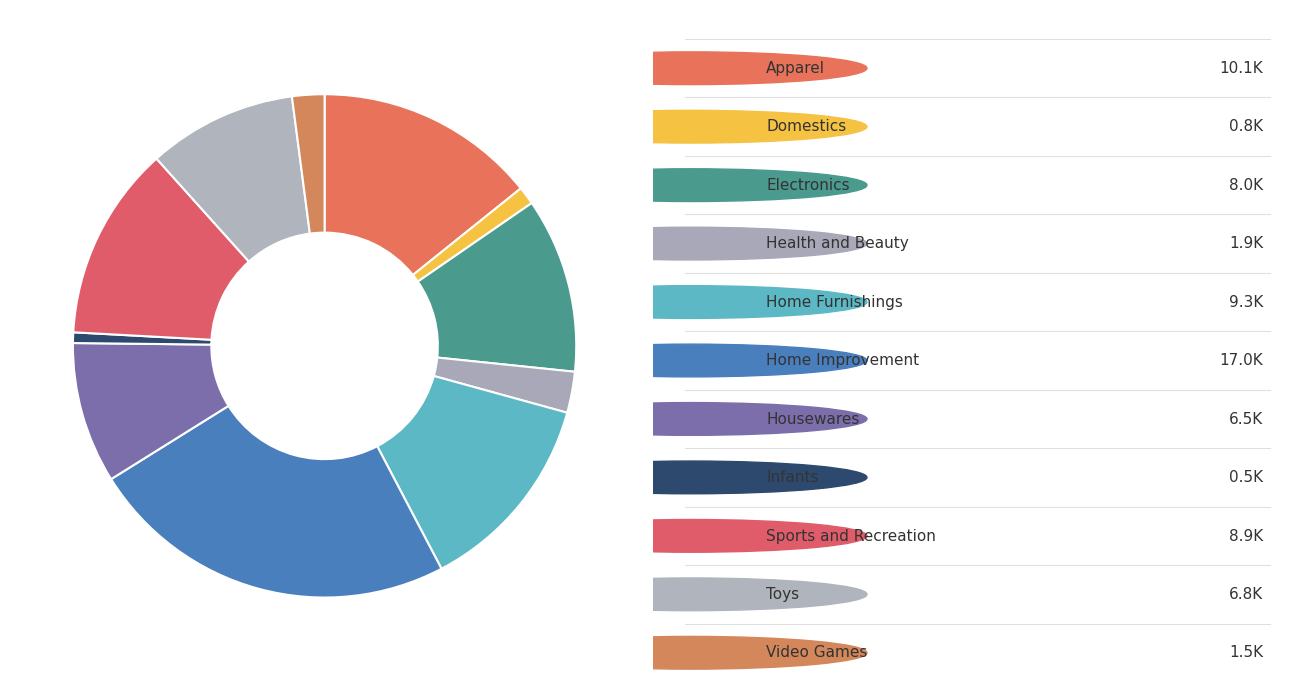

How many slices are in this pie chart?

11